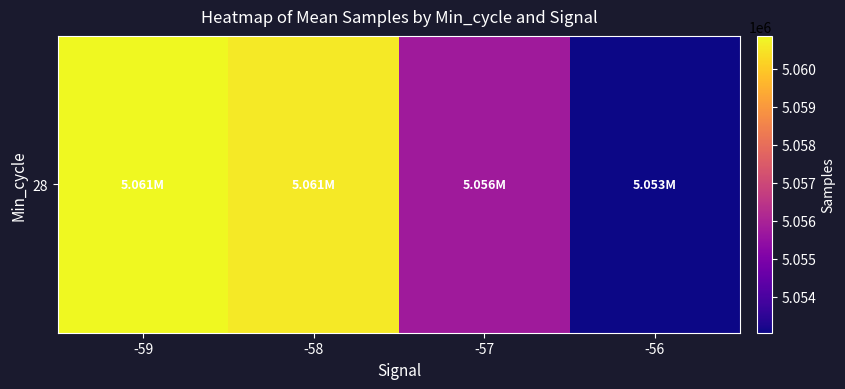

The value at -57 is 1992082.6. True or false?

False